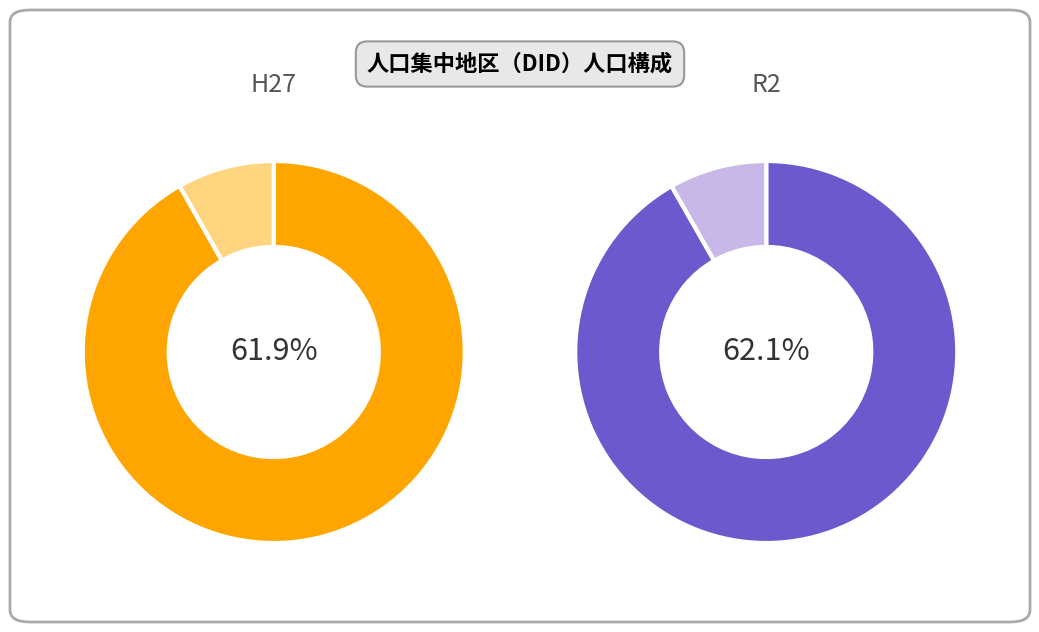

Does Ⅰ account for over 50% of the chart?

Yes